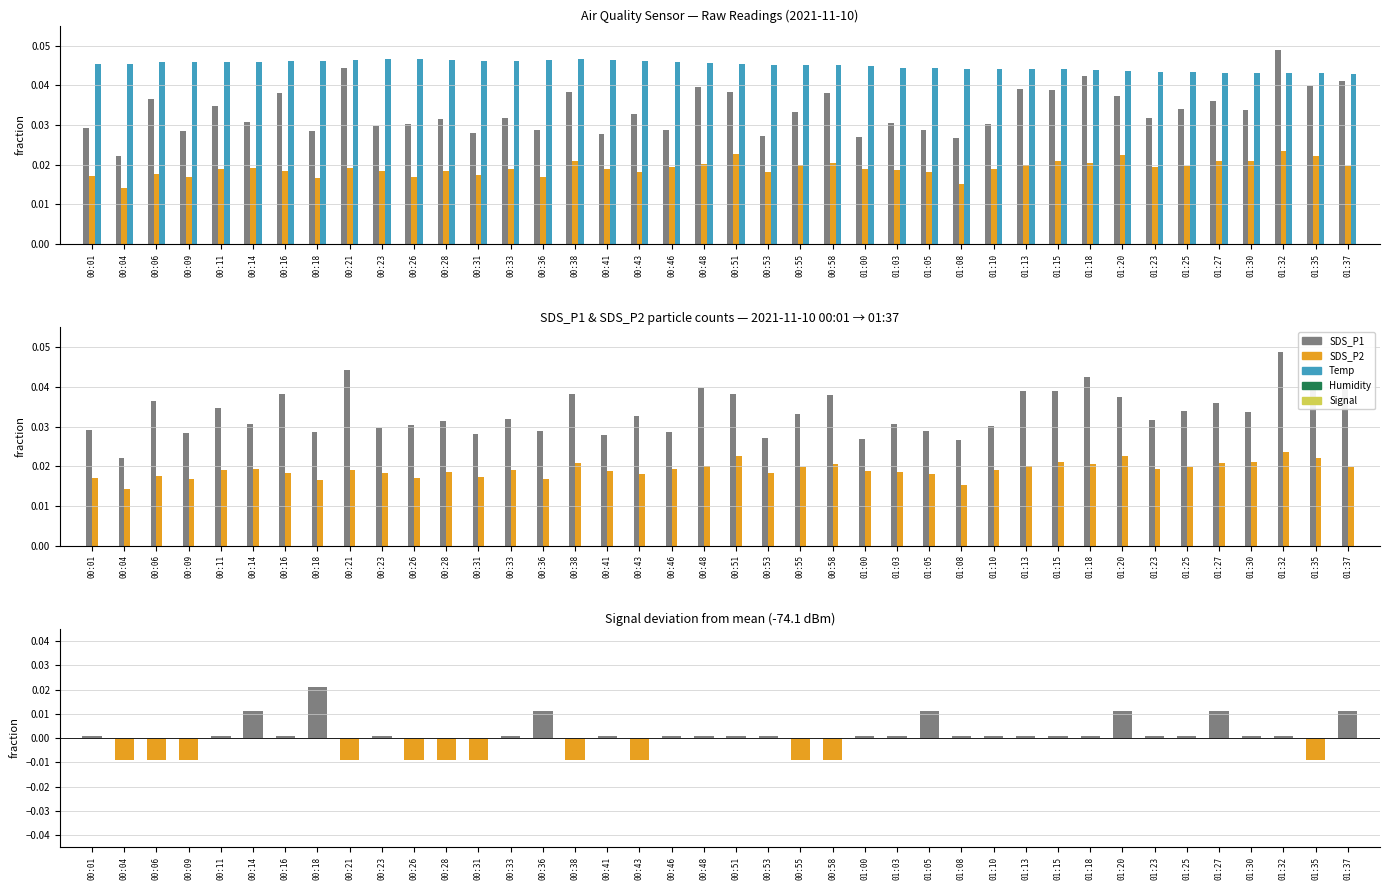

How many groups of bars are there?

40